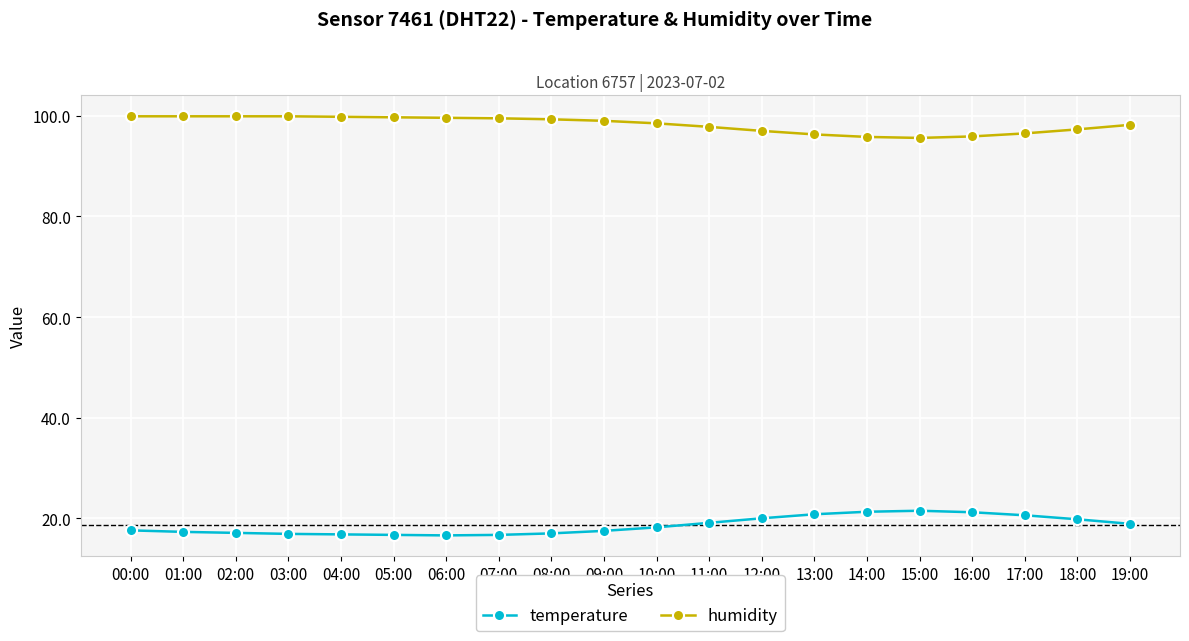

Which series has the largest total across all categories?

humidity